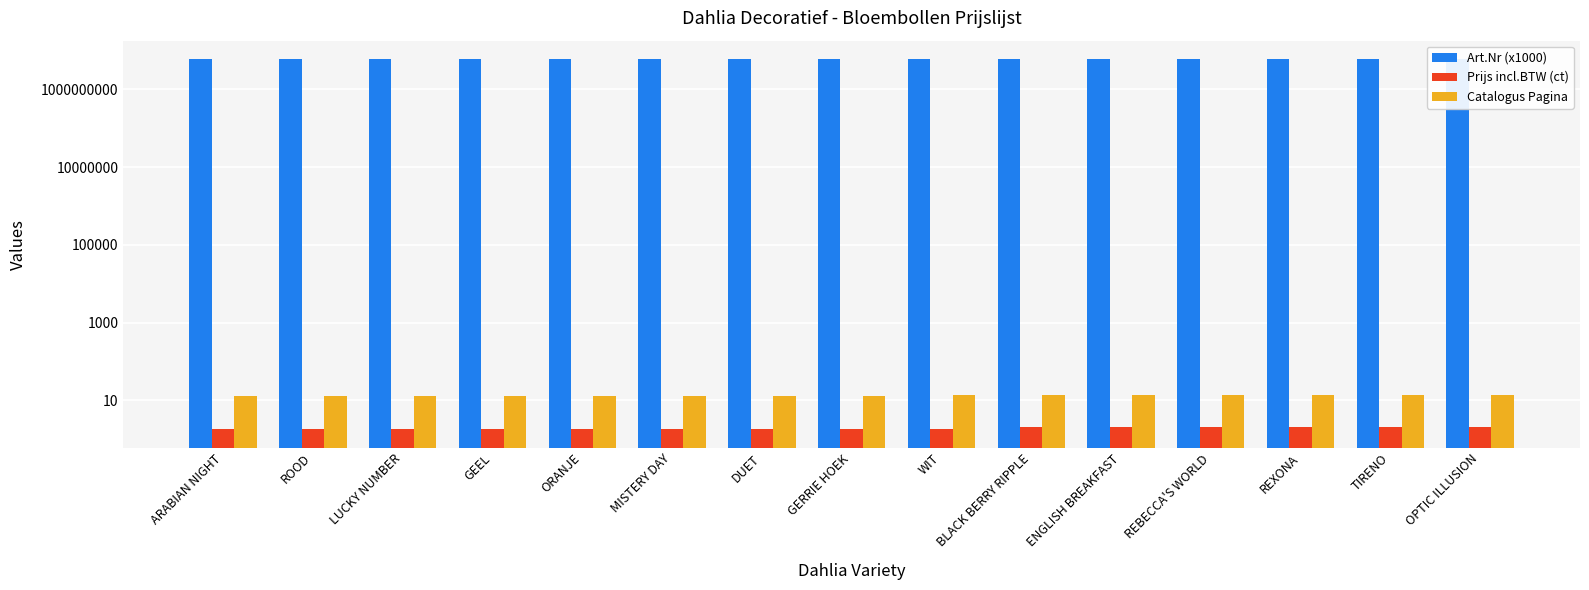

Which series has the widest spread of values?

Art.Nr (x1000)